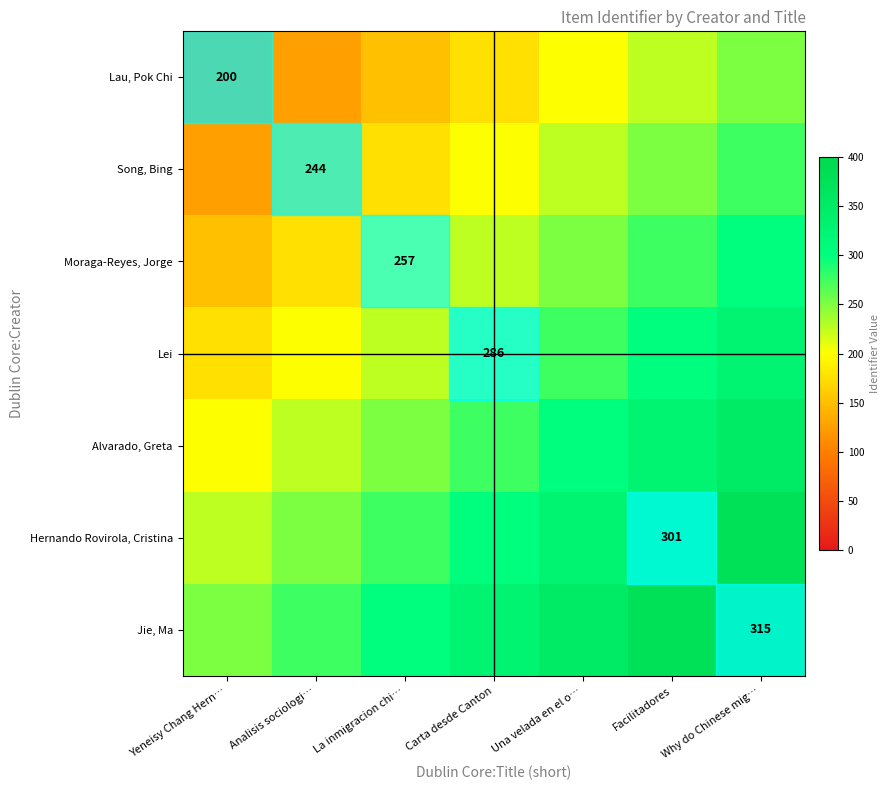

True or false: Hernando Rovirola, Cristina has a value of 139 at Facilitadores.

False